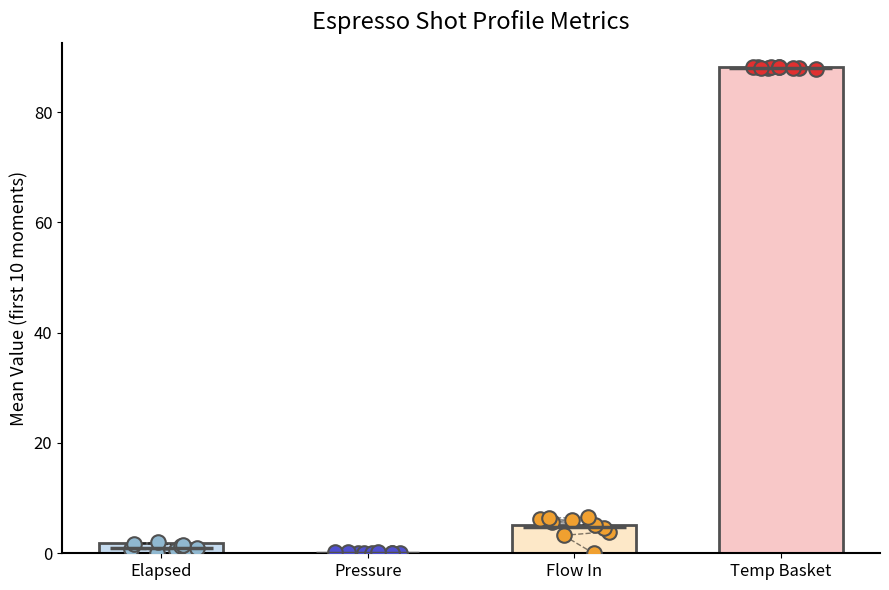

What are all the series names shown in the legend?

Elapsed, Pressure, Flow In, Temp Basket